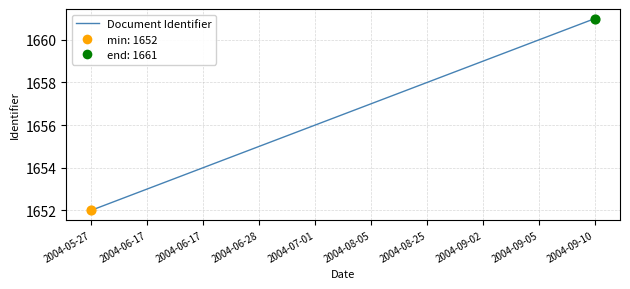

What is the ratio of the value at 2004-08-25 to the value at 2004-09-10?

1.0